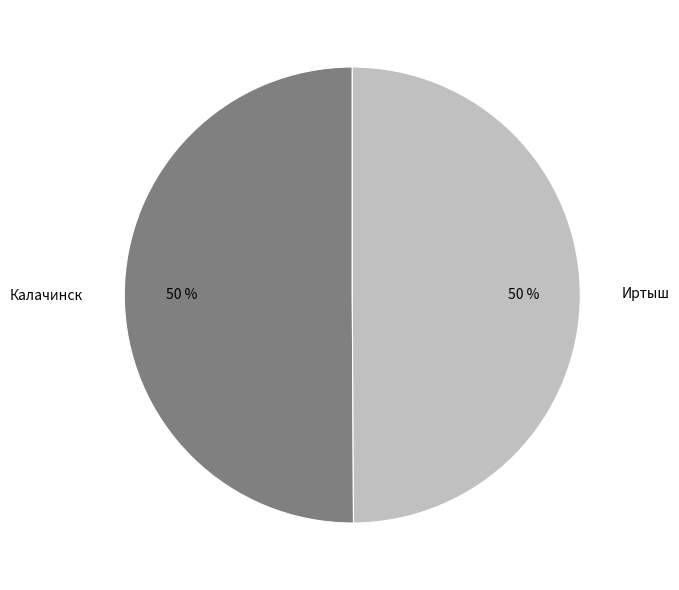

Do Калачинск and Иртыш together represent more than half of the pie?

Yes